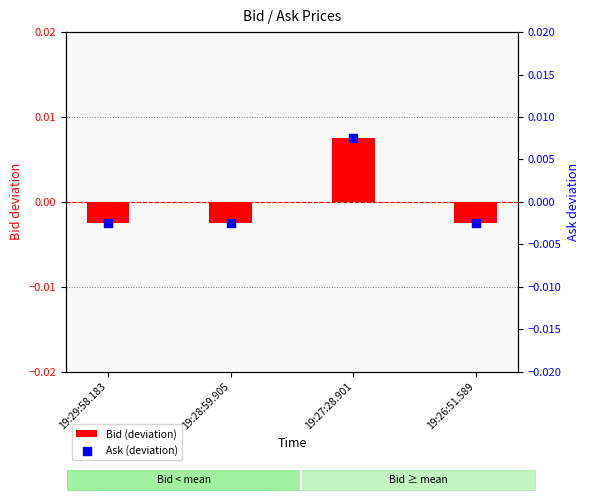

What are all the series names shown in the legend?

Bid (deviation), Ask (deviation)